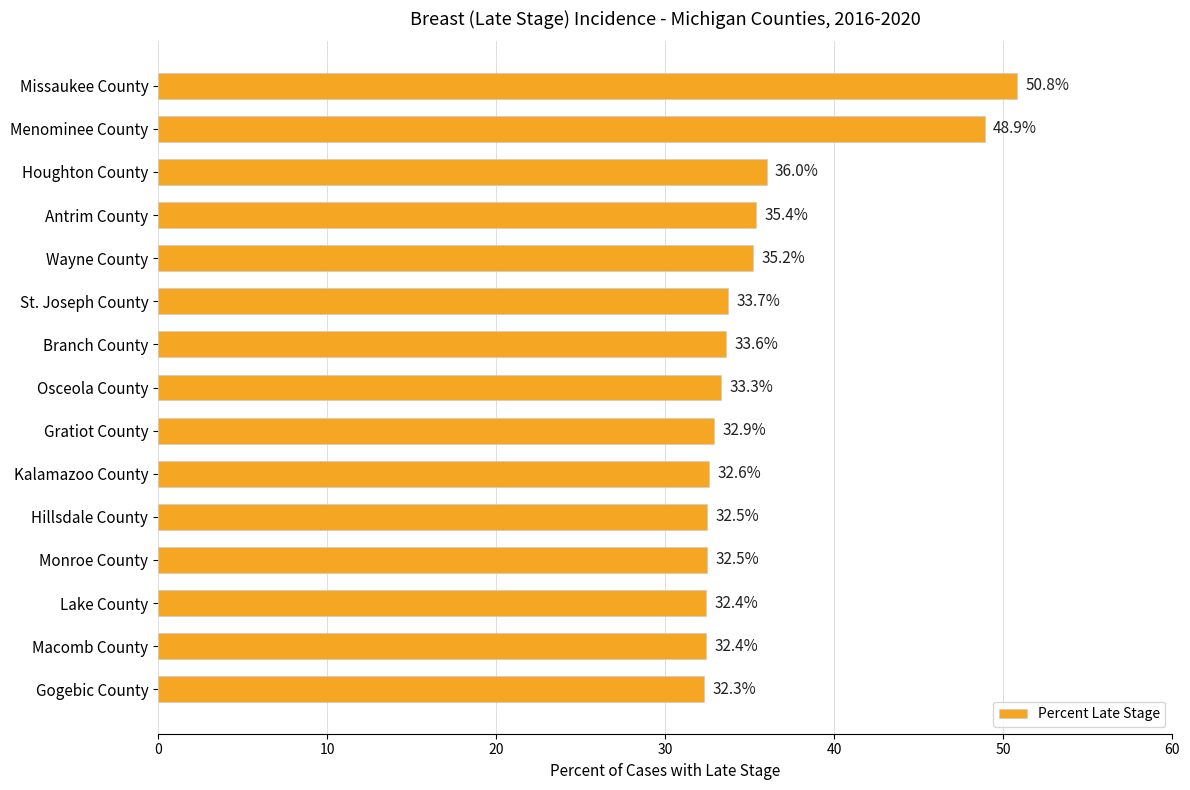

How many distinct data groups are displayed?

1